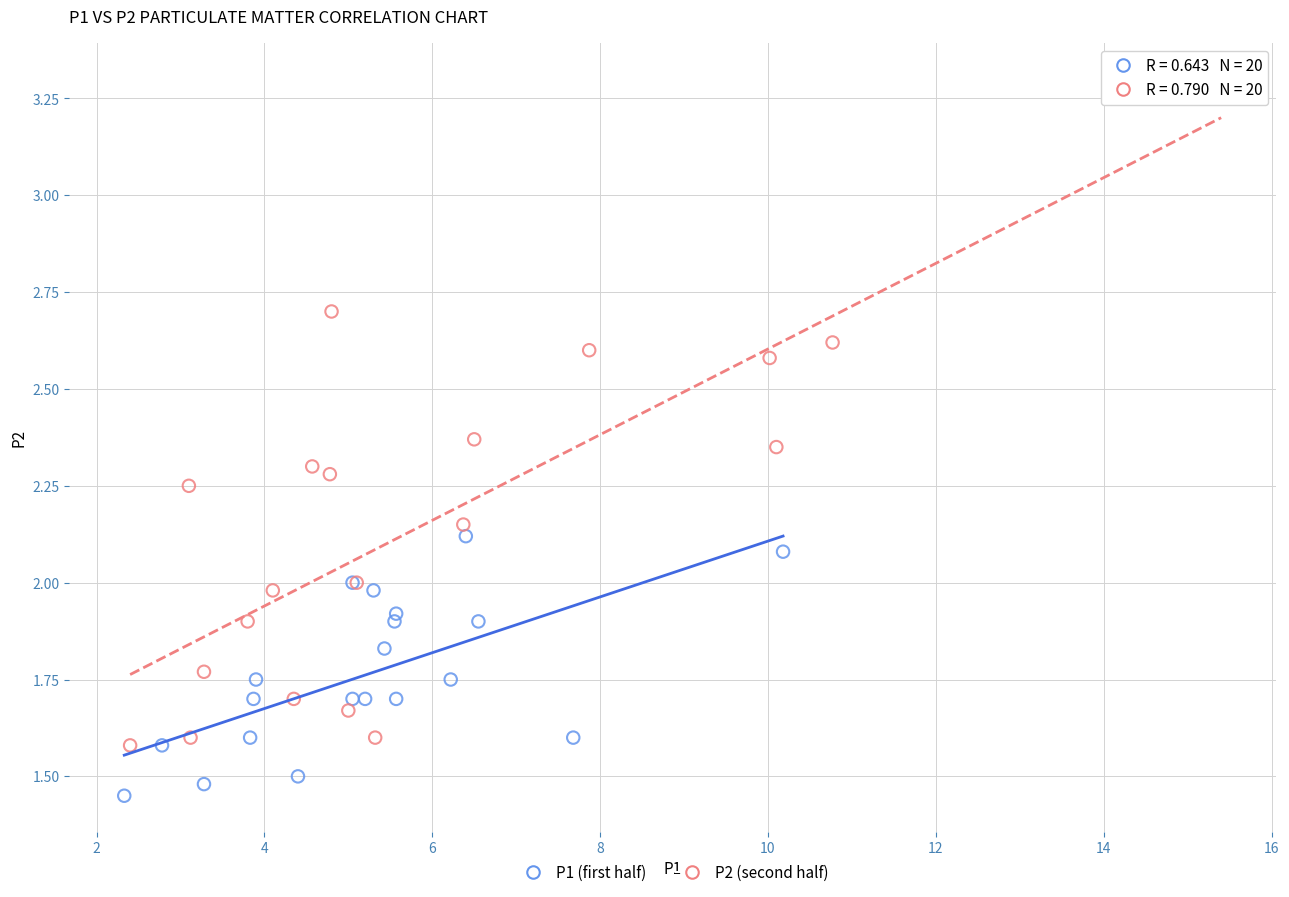

What are all the series names shown in the legend?

P1 (first half), P2 (second half)